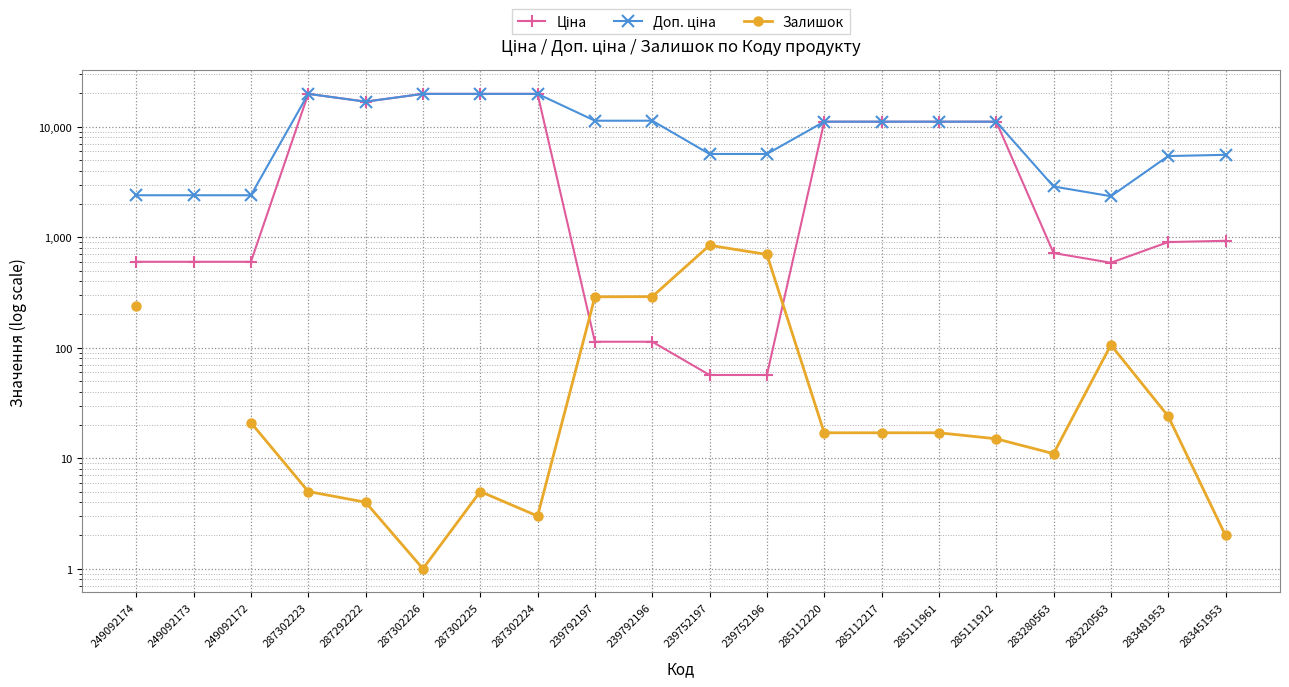

Which series has the largest range (max minus min)?

Ціна